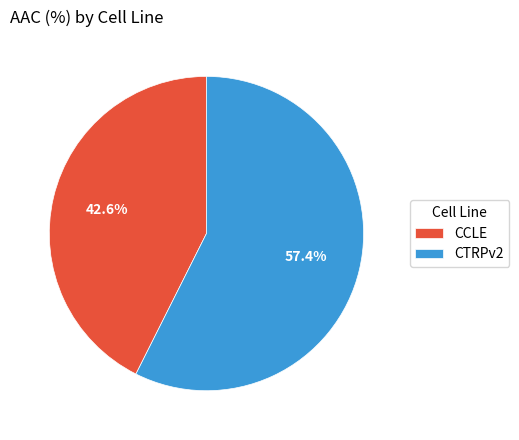

Count the number of slices in the pie.

2